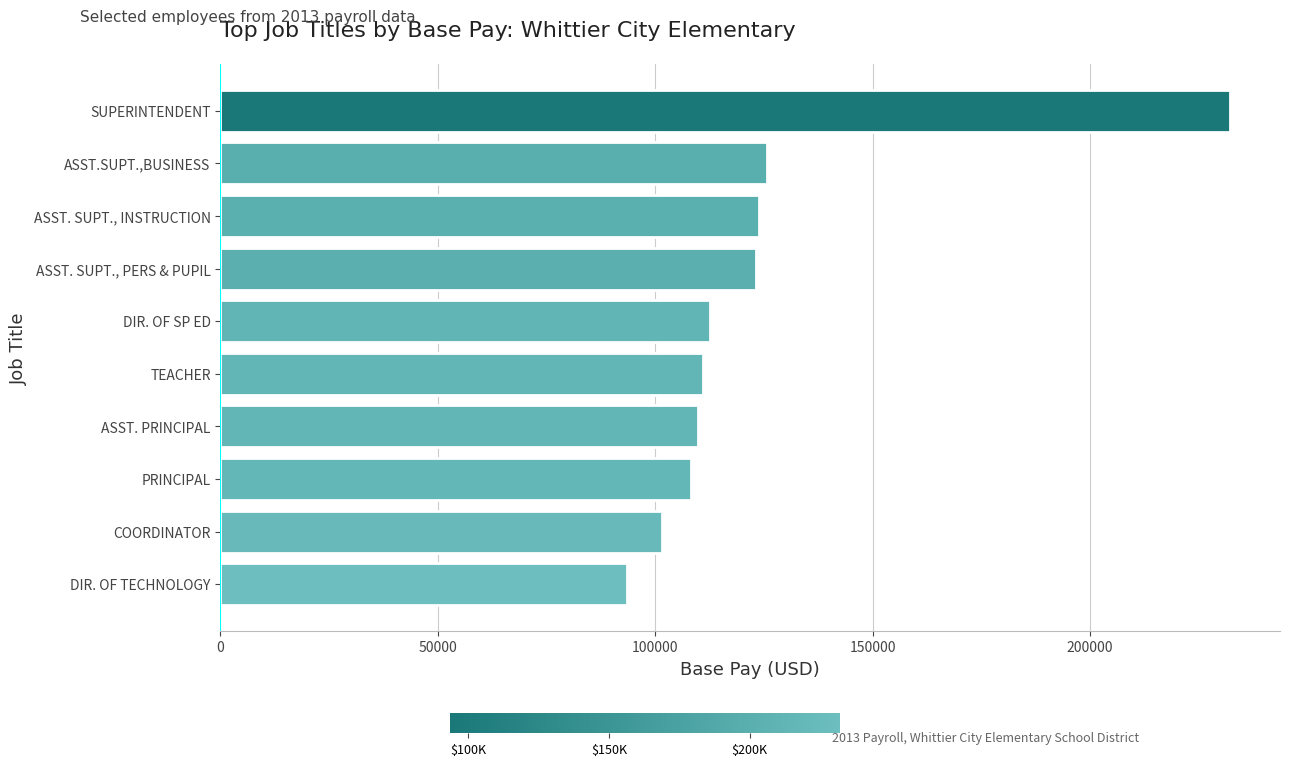

Rank the categories by value from highest to lowest.

SUPERINTENDENT, ASST.SUPT.,BUSINESS, ASST. SUPT., INSTRUCTION, ASST. SUPT., PERS & PUPIL, DIR. OF SP ED, TEACHER, ASST. PRINCIPAL, PRINCIPAL, COORDINATOR, DIR. OF TECHNOLOGY